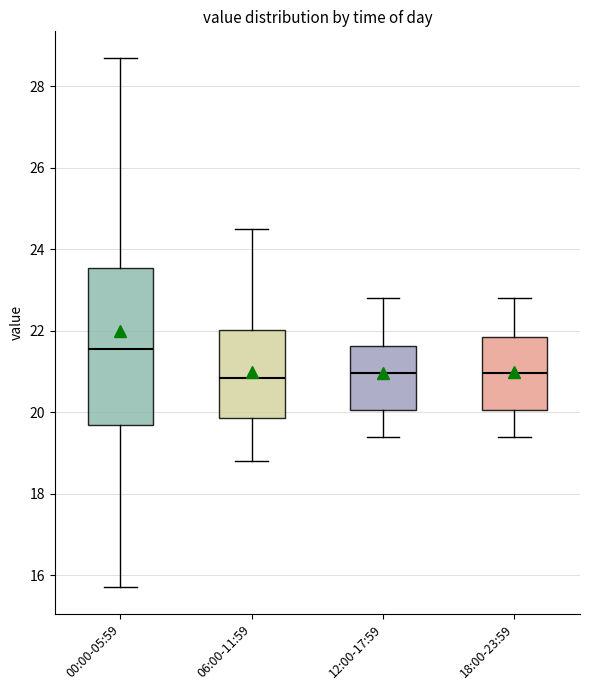

Comparing the boxes themselves (not the whiskers), which one is the tallest?

00:00-05:59